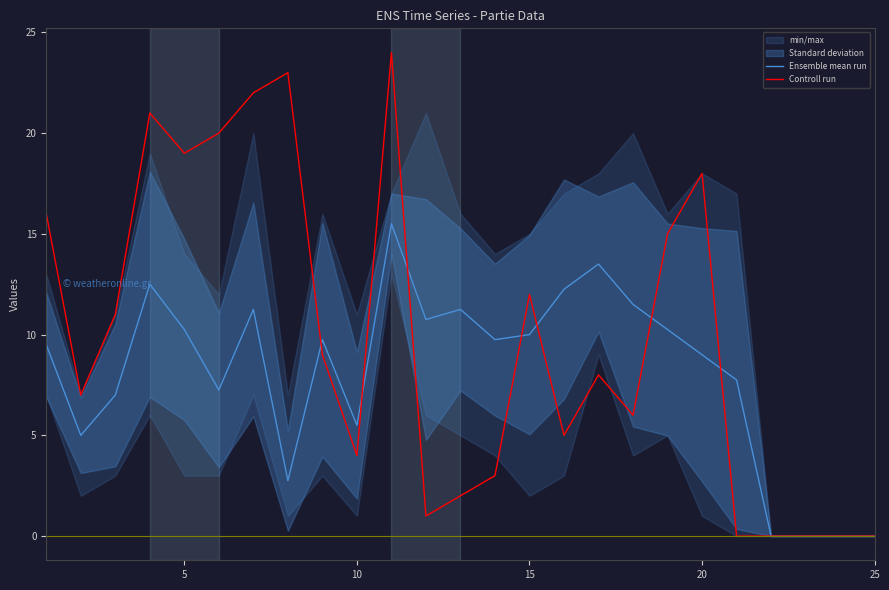

List the series in order of their overall mean, lowest first.

Ensemble mean run, Controll run